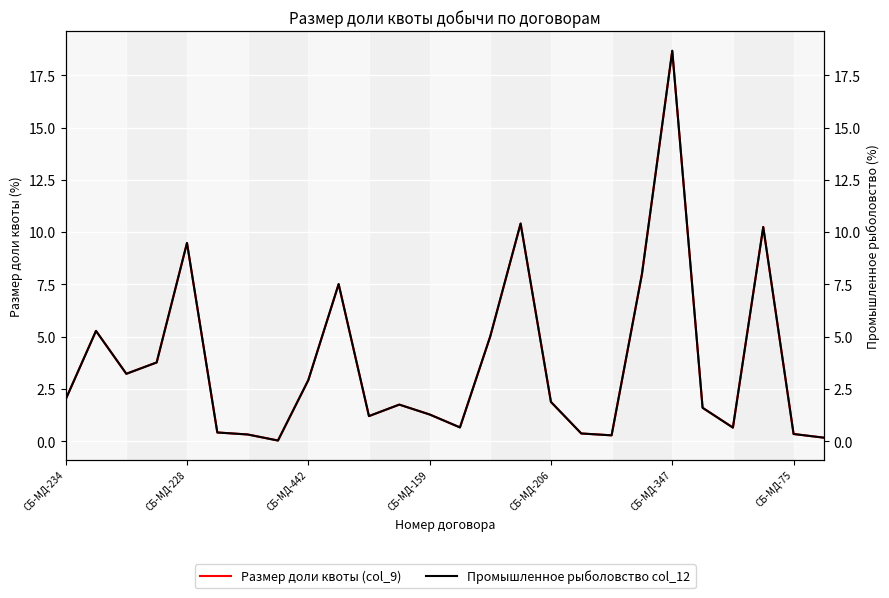

What is the difference between the maximum and minimum values in the Промышленное рыболовство col_12 series?

18.6